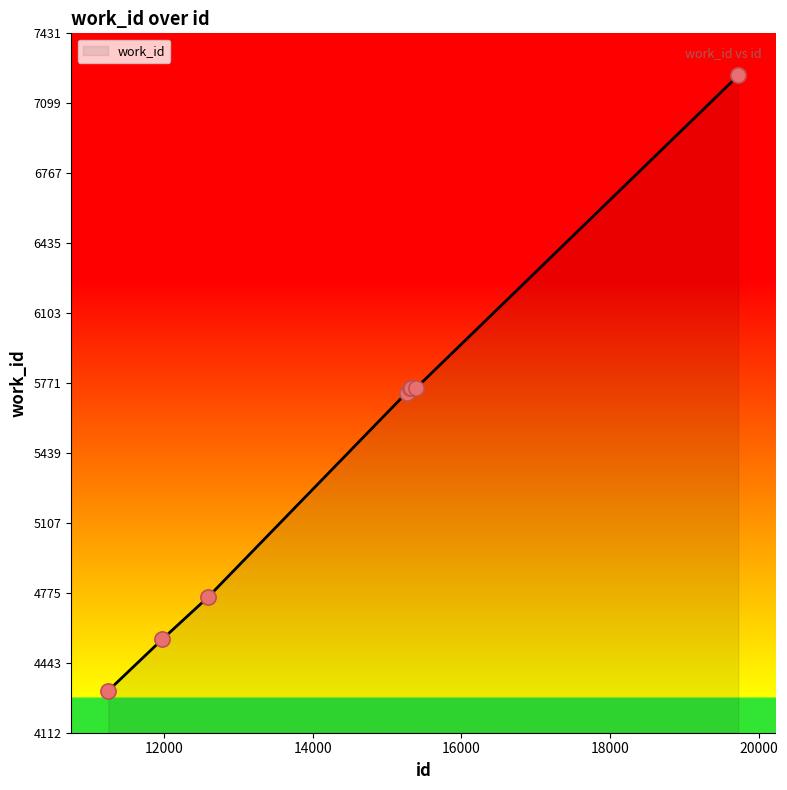

What is the maximum value shown in the chart?

7231